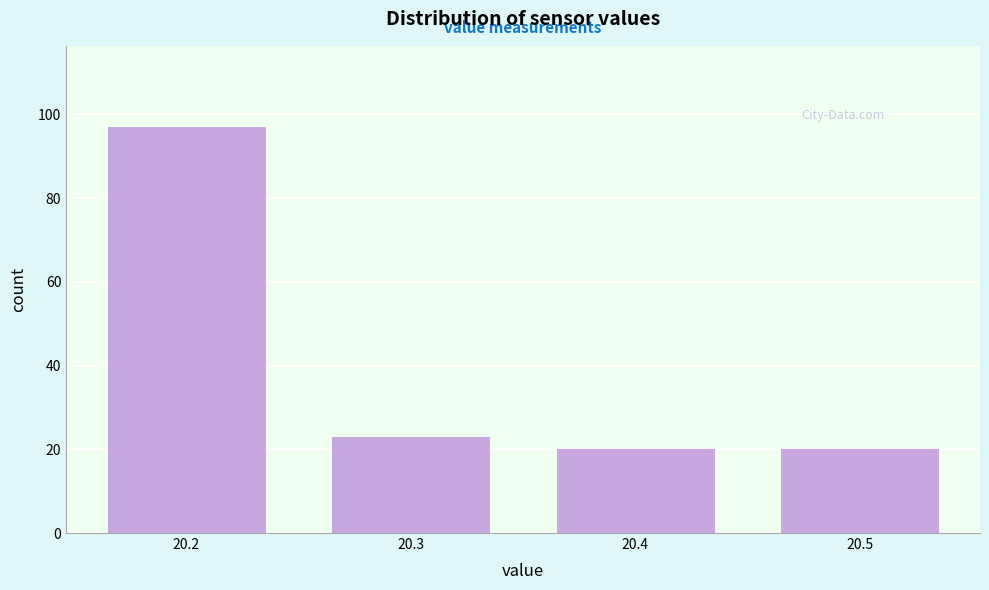

Which range on the x-axis has the tallest bar?

20.15 to 20.25